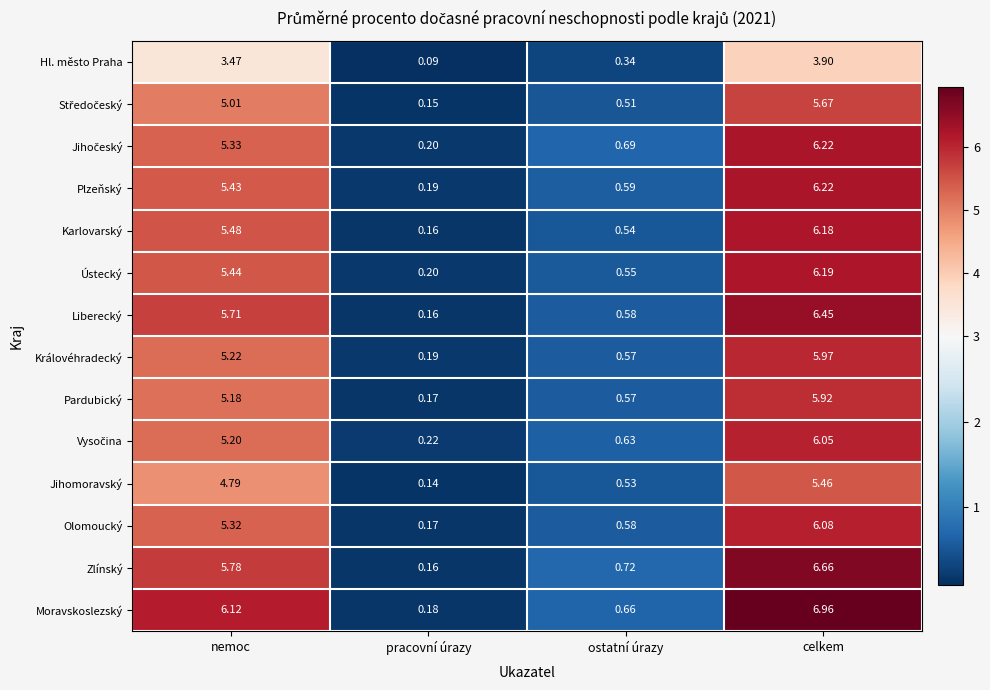

Rank the categories by Plzeňský value from lowest to highest.

pracovní úrazy, ostatní úrazy, nemoc, celkem